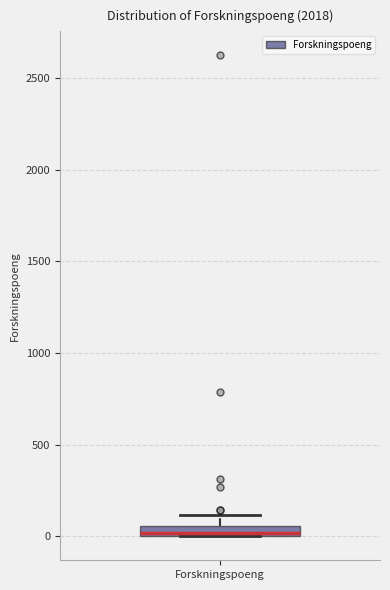

Where is the lower edge of the box for Forskningspoeng on the y-axis? The values are not printed on the chart, so give them approximately, as read against the axis.

0